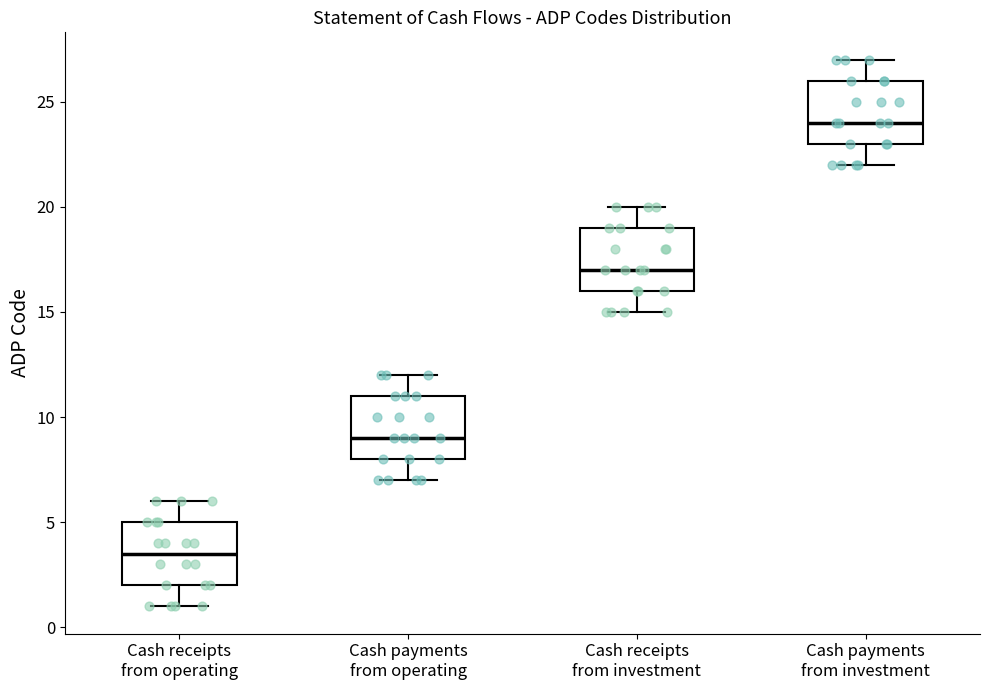

Where is the upper edge of the box for Cash payments from operating on the y-axis? The values are not printed on the chart, so give them approximately, as read against the axis.

11.0